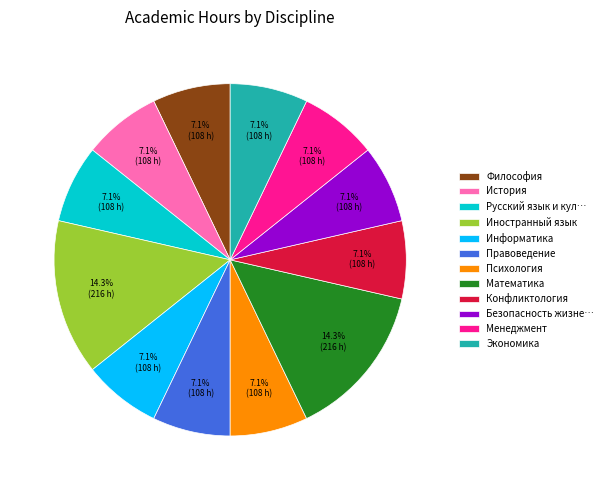

What is the total percentage of Информатика and Безопасность жизне…?

14.3%